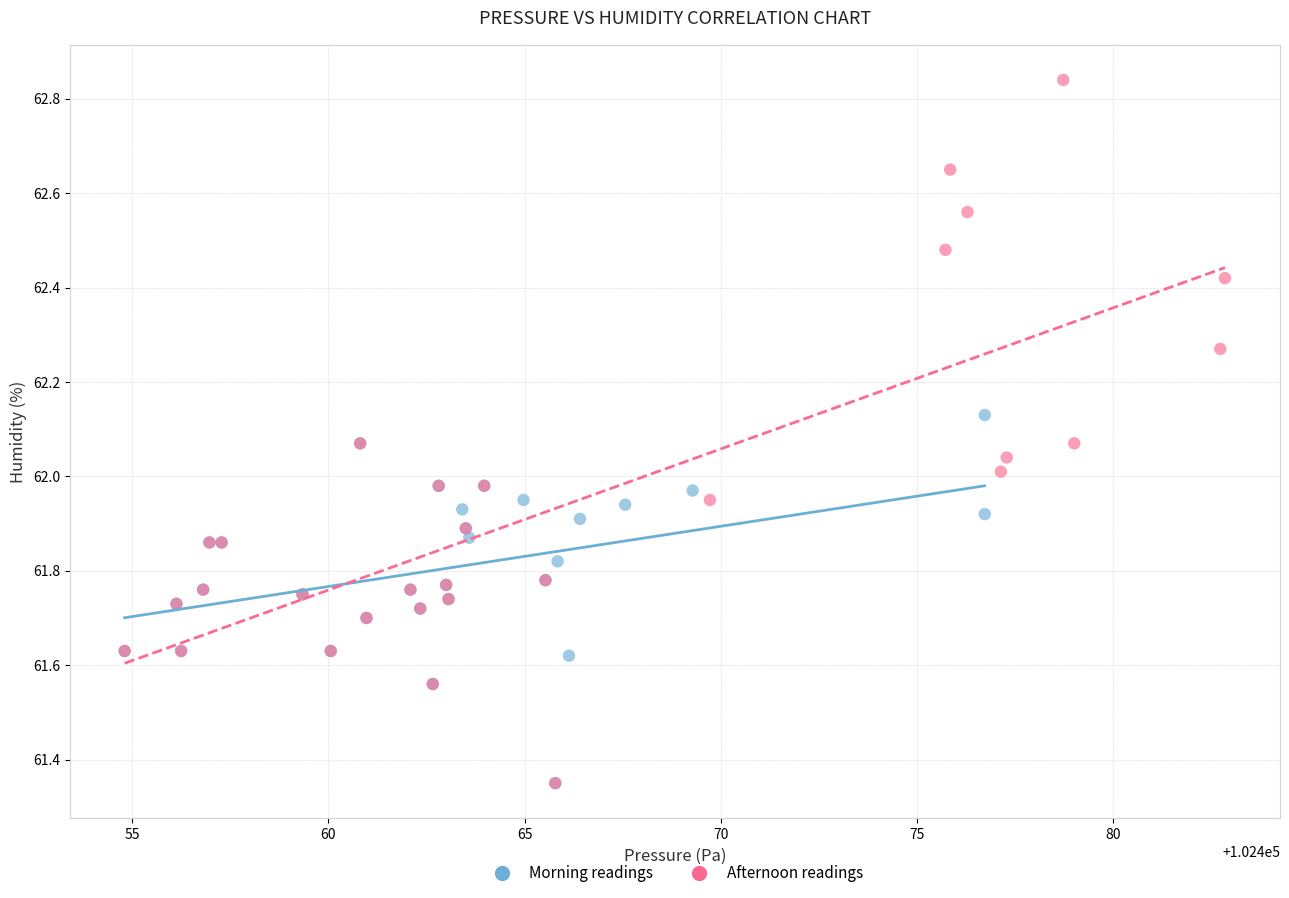

Which series contains the highest Y value?

Afternoon readings